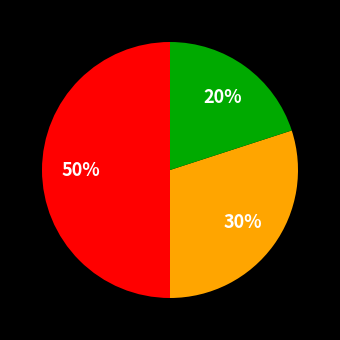

To the nearest percent, what is the average slice percentage?

33%